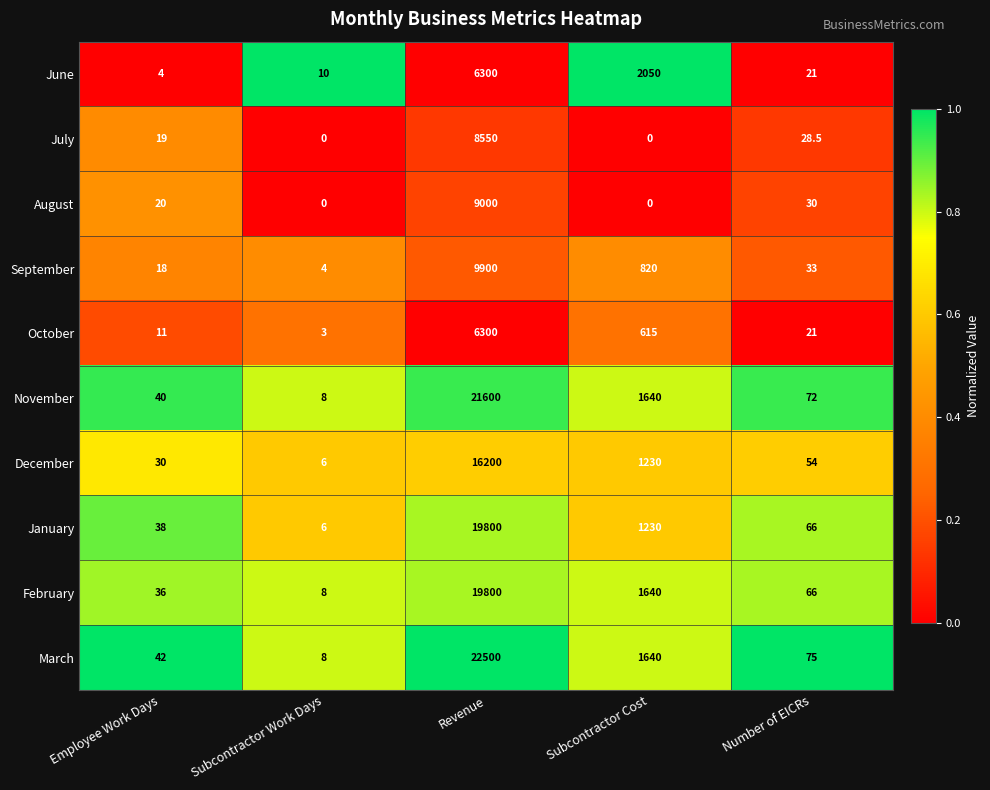

How many data points in November are less than 72?

2